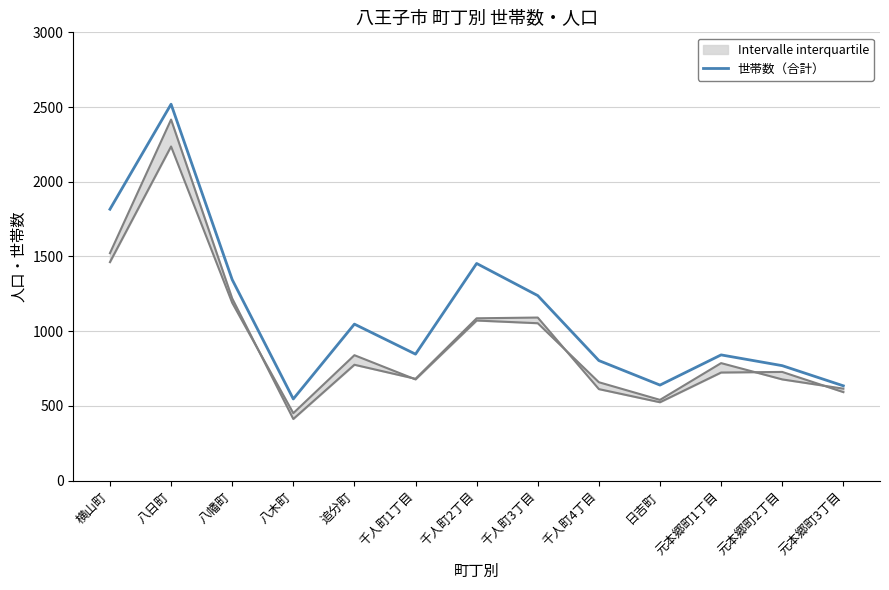

What is the ratio of the value at 元本郷町2丁目 to the value at 千人町4丁目?

1.0